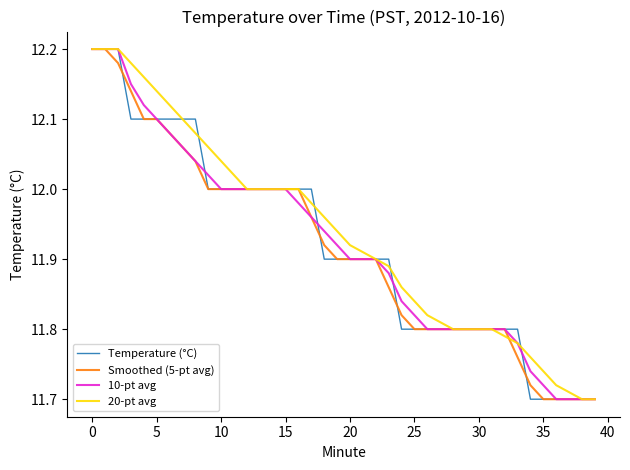

True or false: Temperature (°C) has more than 0 points higher than both neighbors.

False